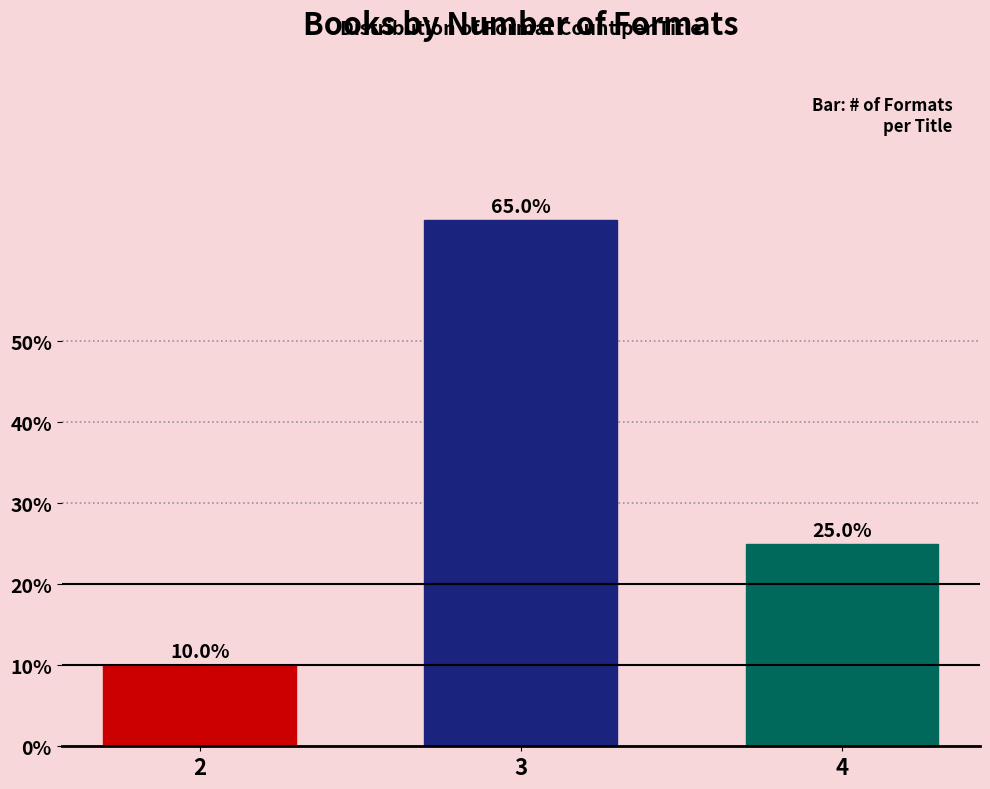

Reading left to right, list all the values displayed in this chart.

2=10	3=65	4=25